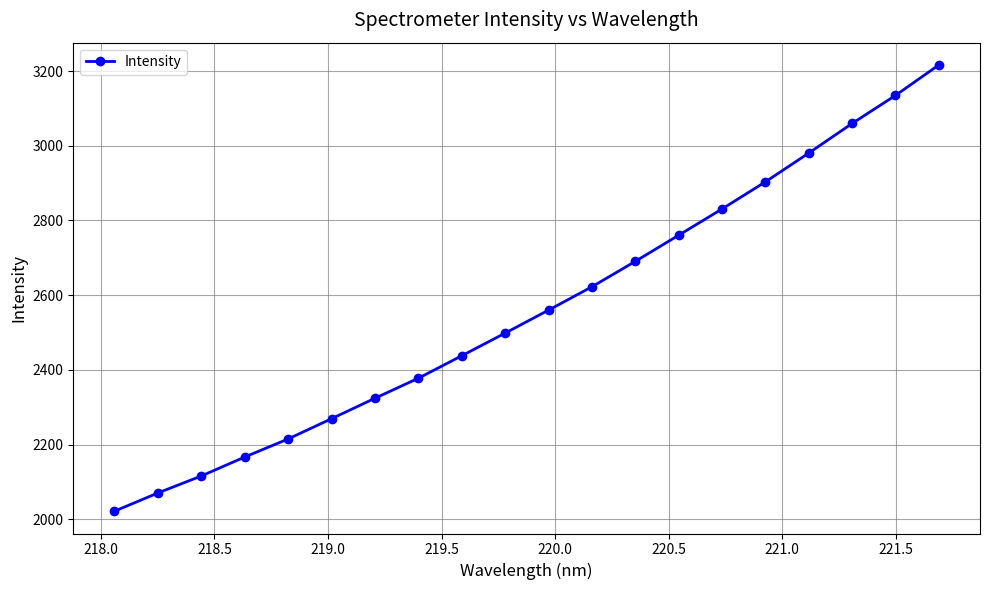

What is the difference between the maximum and minimum values?

1194.6